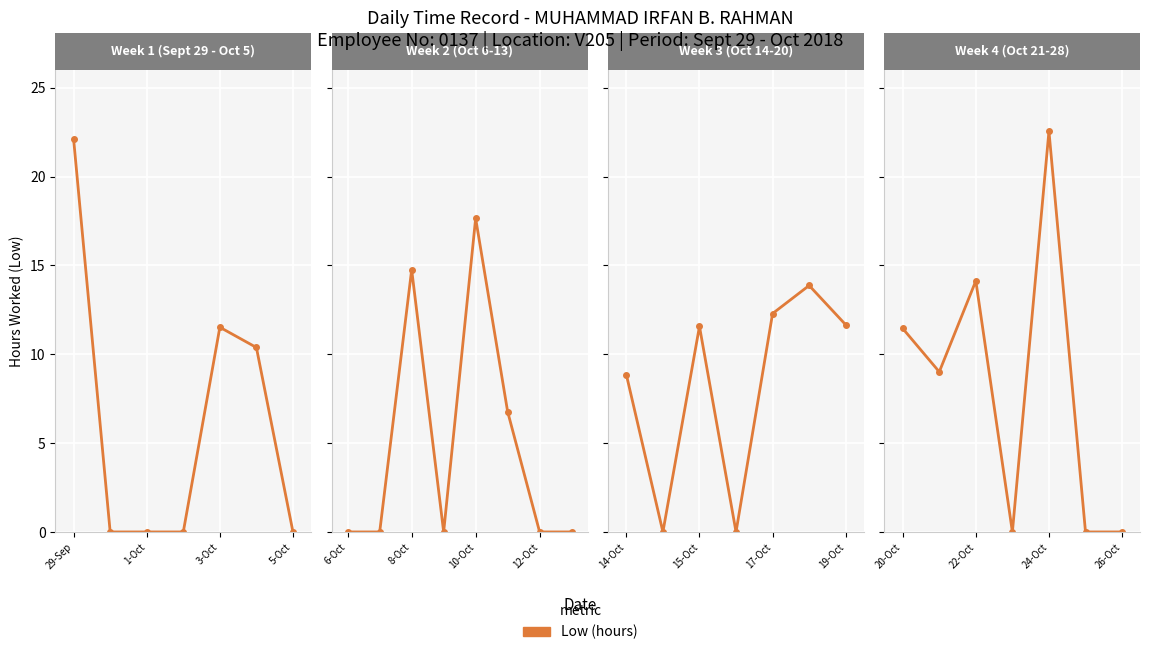

What is the difference between the maximum and second lowest values?

22.6